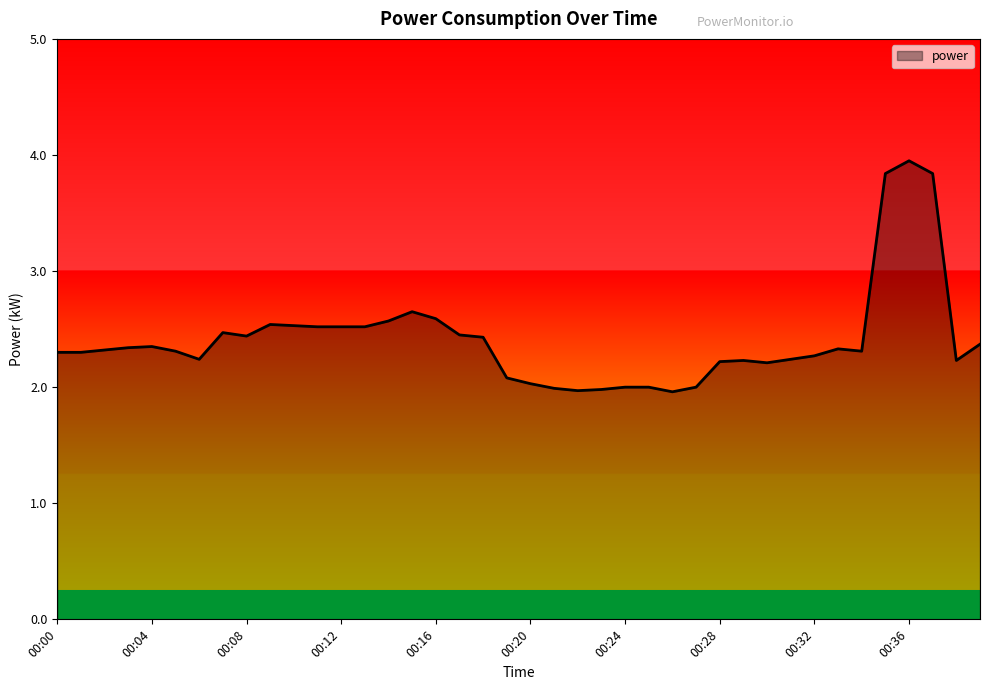

What is the greatest value displayed?

4.0